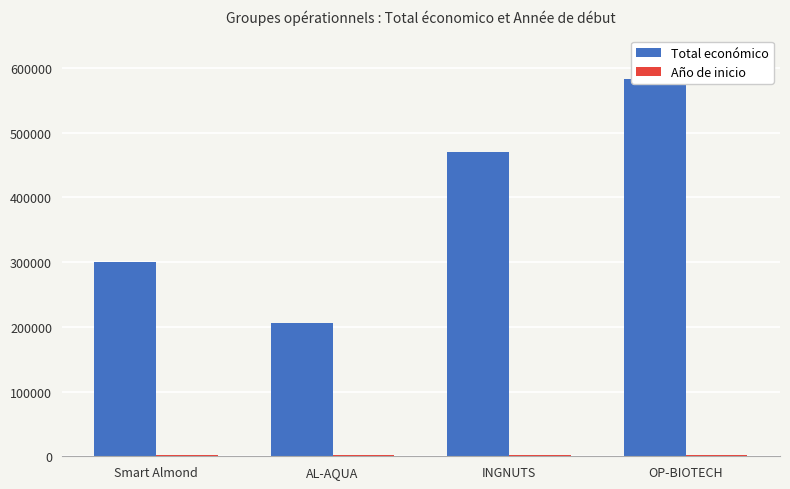

What is the value of the Año de inicio bar at the 4th from the left?

2024